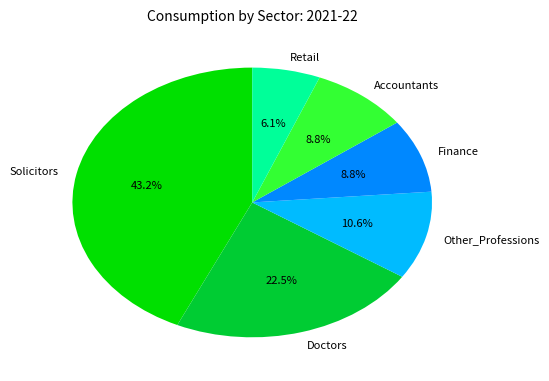

What portion of the pie excludes Finance?

91.2%